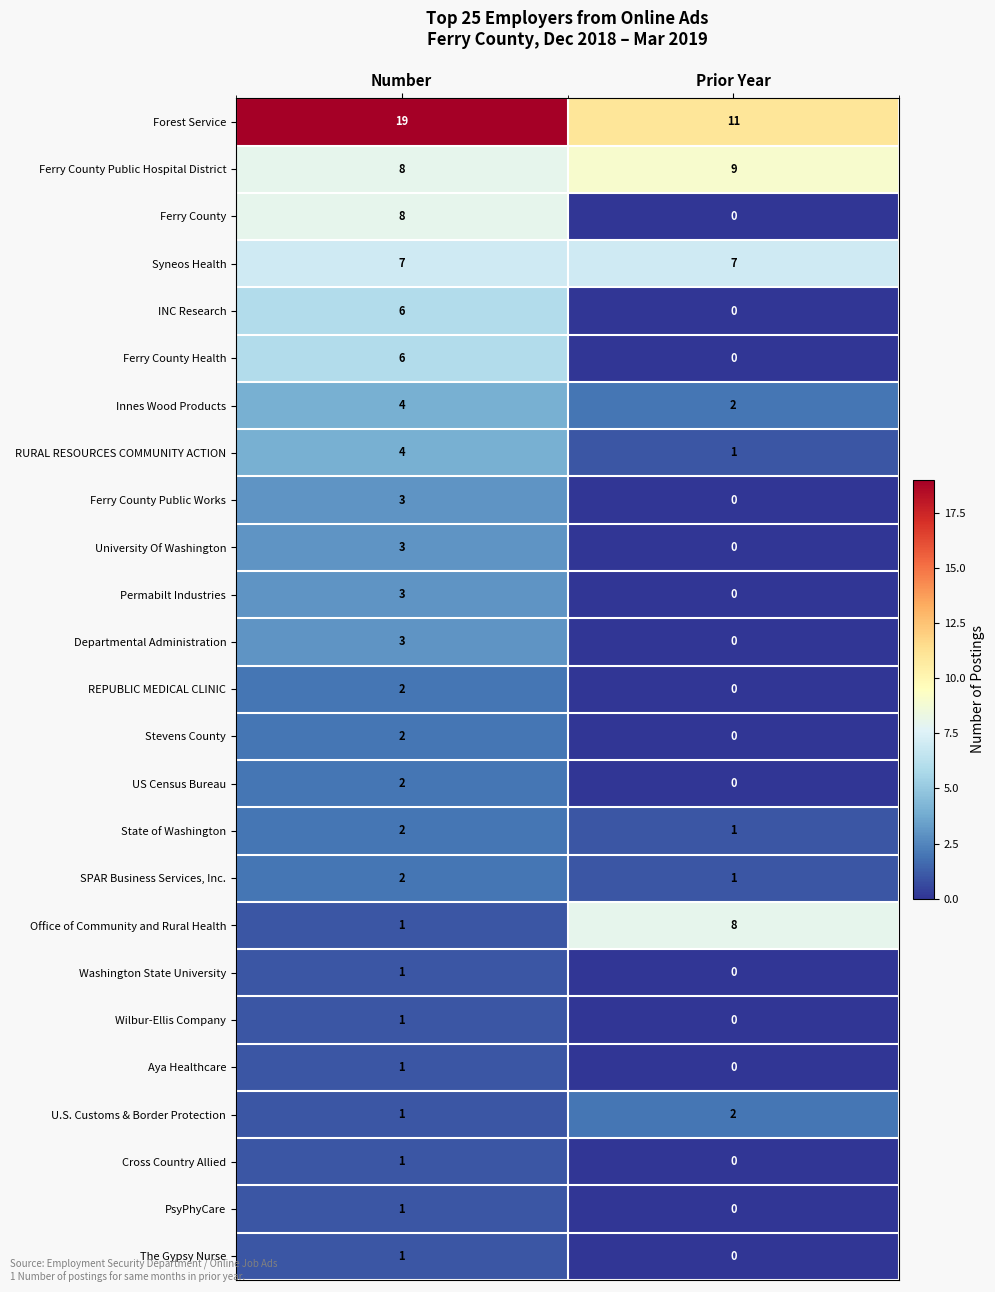

Is it true that REPUBLIC MEDICAL CLINIC equals 3 at Number?

False